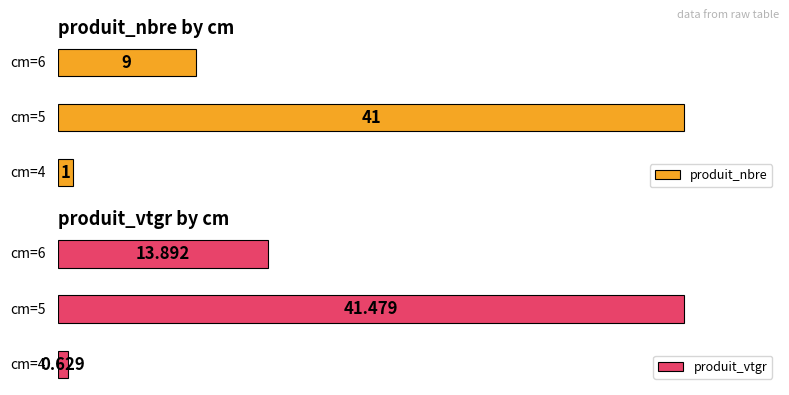

What is the difference between the maximum and second lowest values in the produit_vtgr series?

27.6